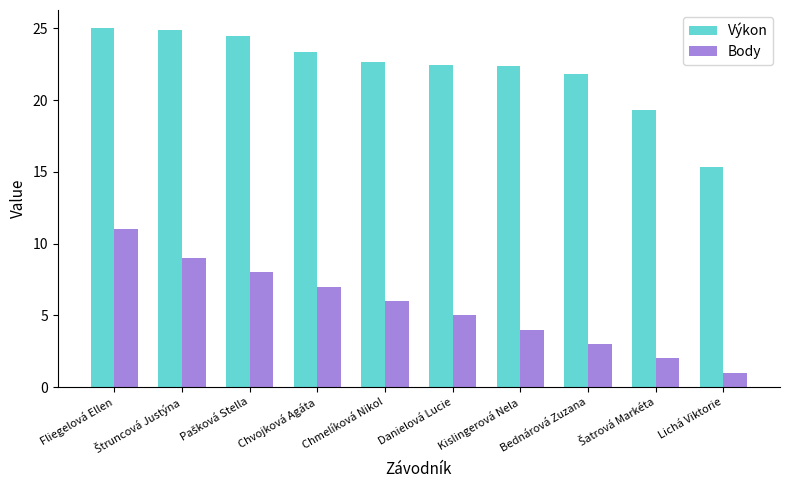

Rank the series by their average value, from lowest to highest.

Body, Výkon